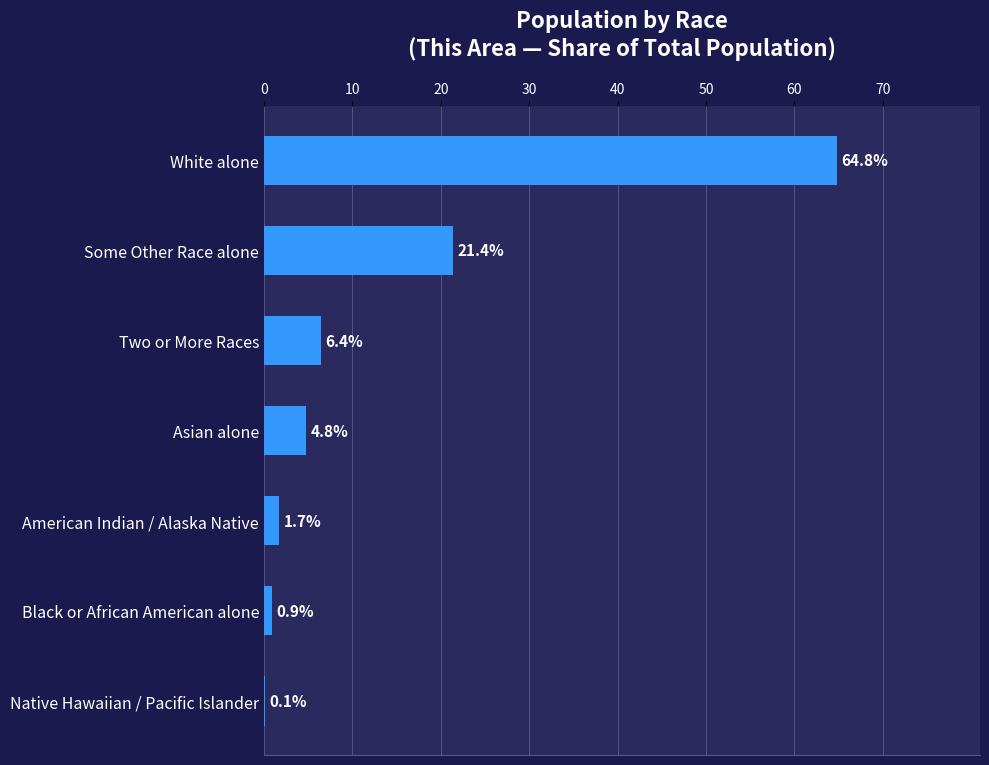

True or false: the data shows 35.5 at Some Other Race alone.

False